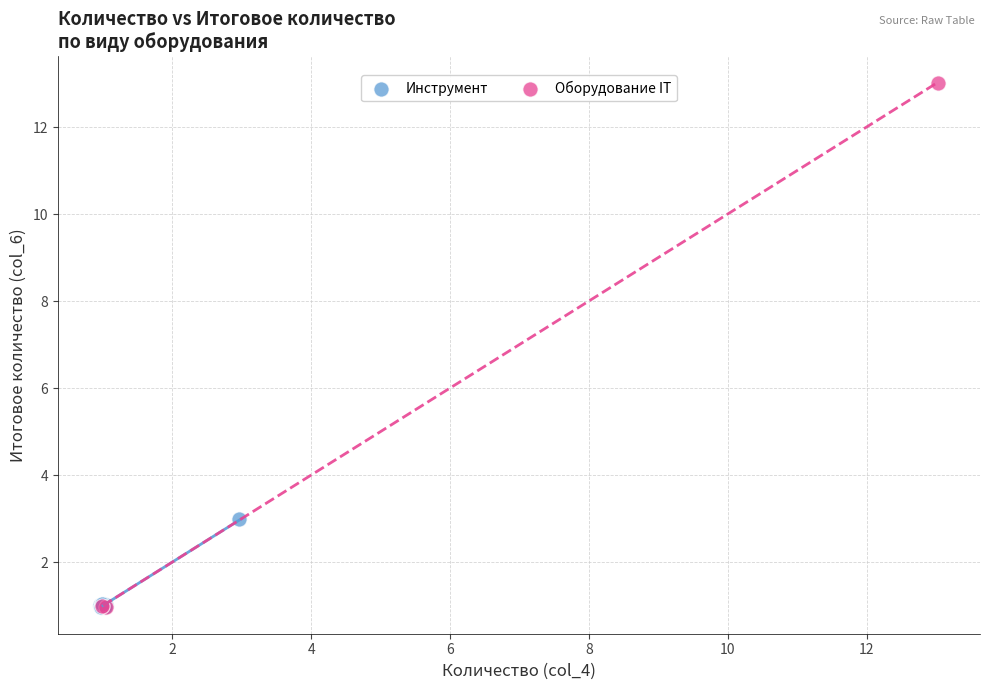

Which series has the largest Y range (max minus min)?

Оборудование IT